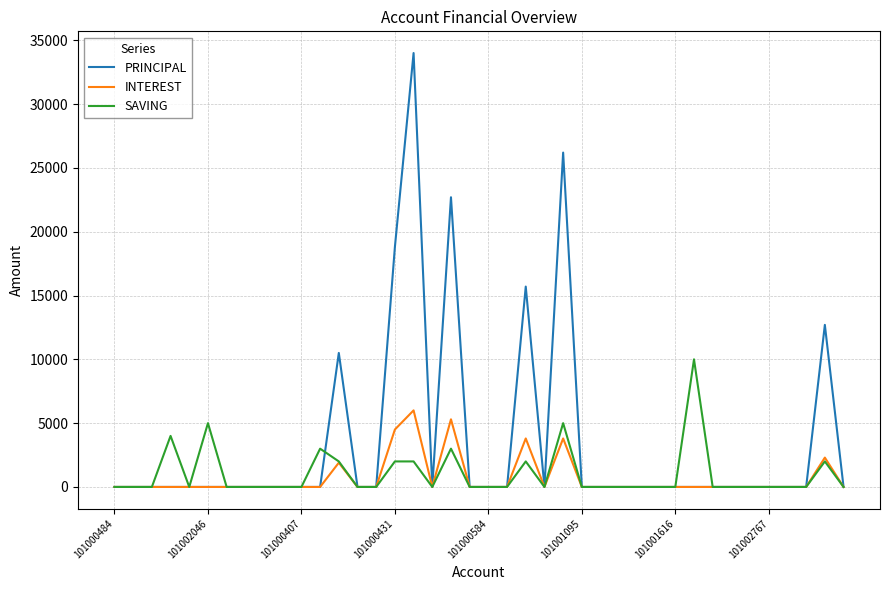

Which series has the largest range (max minus min)?

PRINCIPAL